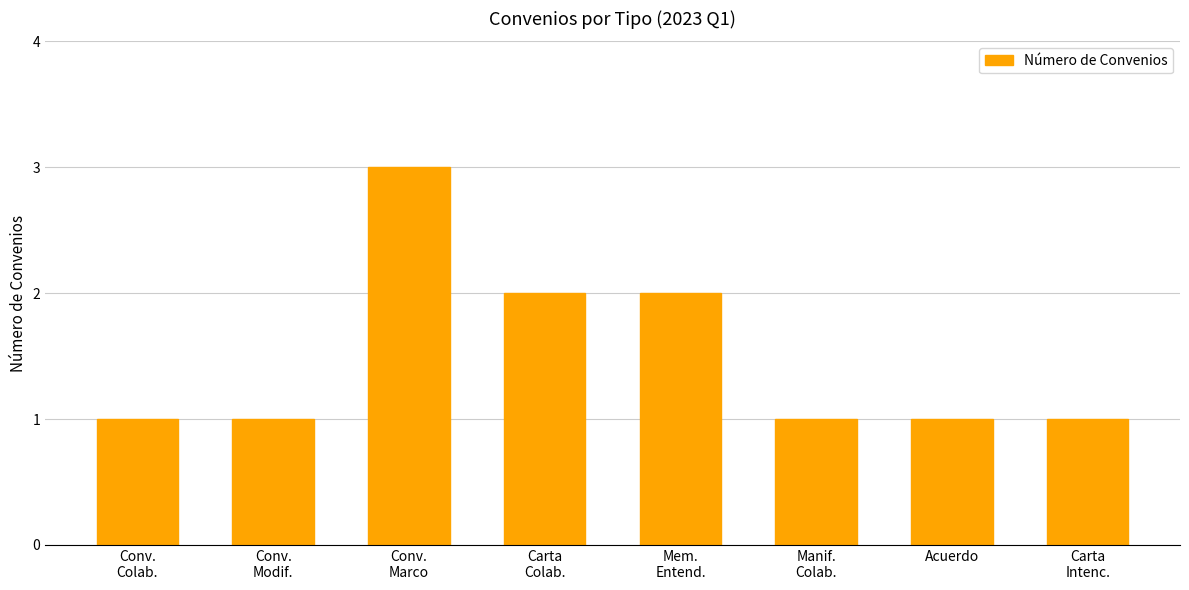

What is the label of the 4th bar from the left?

Carta
Colab.